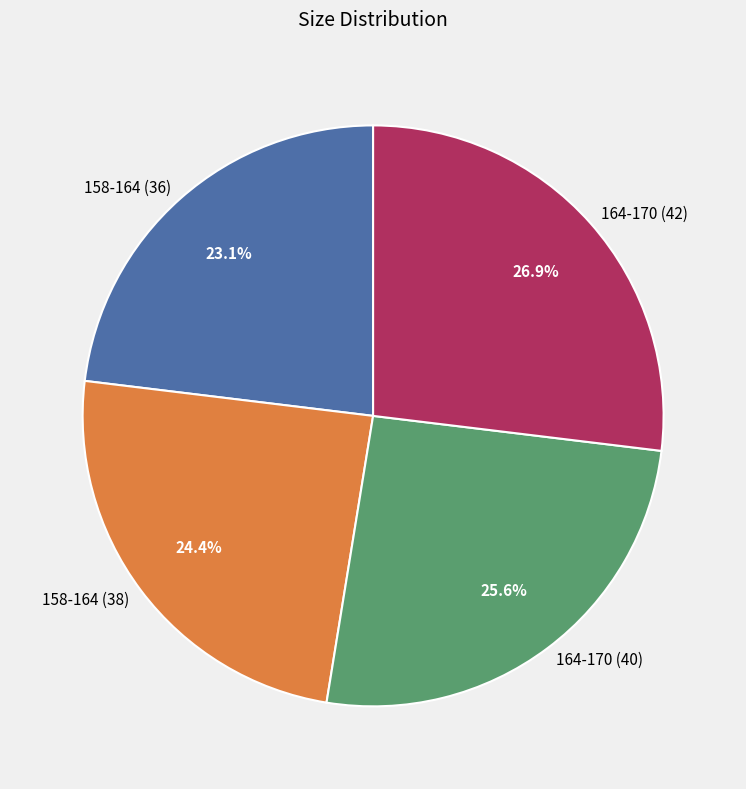

To the nearest percent, what percentage of the pie is 164-170 (40)?

26%